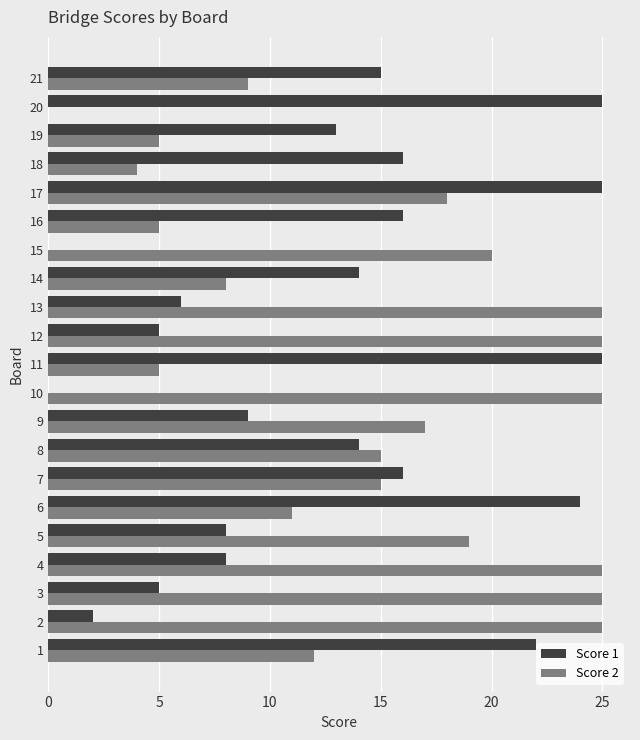

What is the maximum value for Score 1?

25